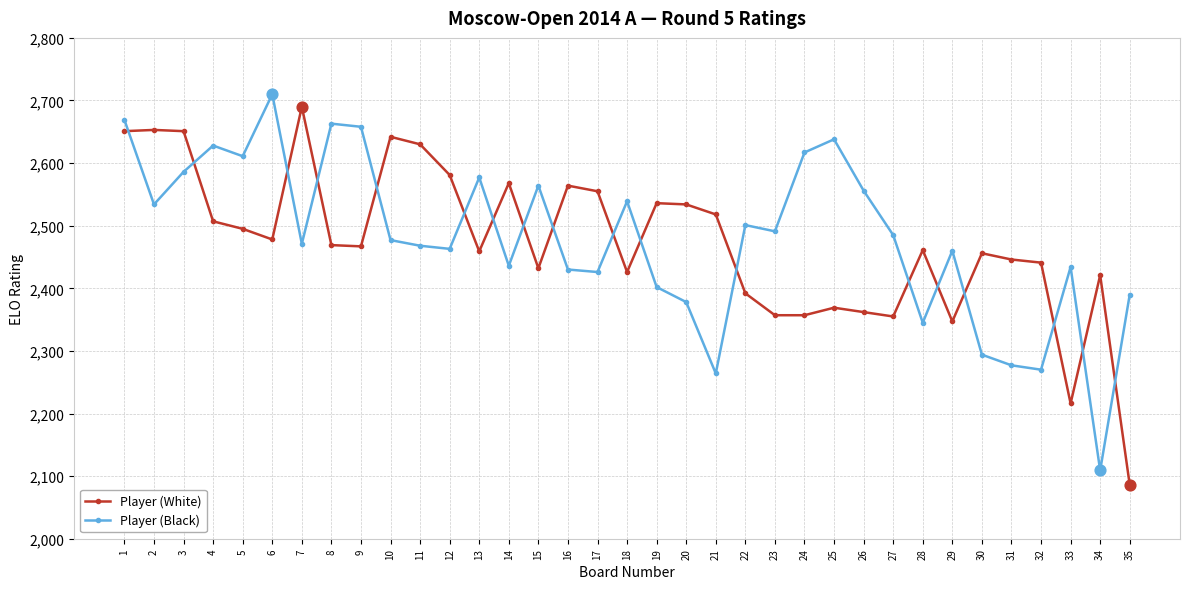

Which series has the widest spread of values?

Player (White)